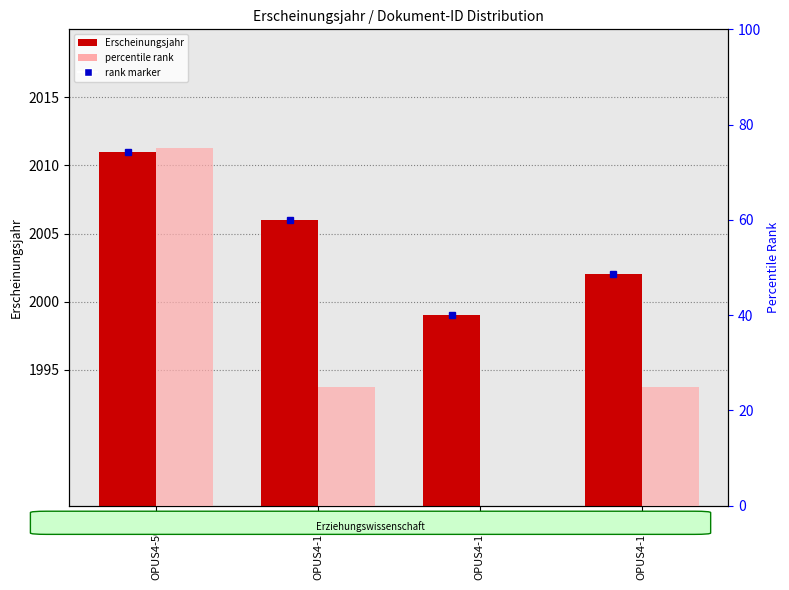

Reading right to left, list all the values displayed in this chart.

Erscheinungsjahr: 2002	1999	2006	2011
percentile rank: 25	0	25	75